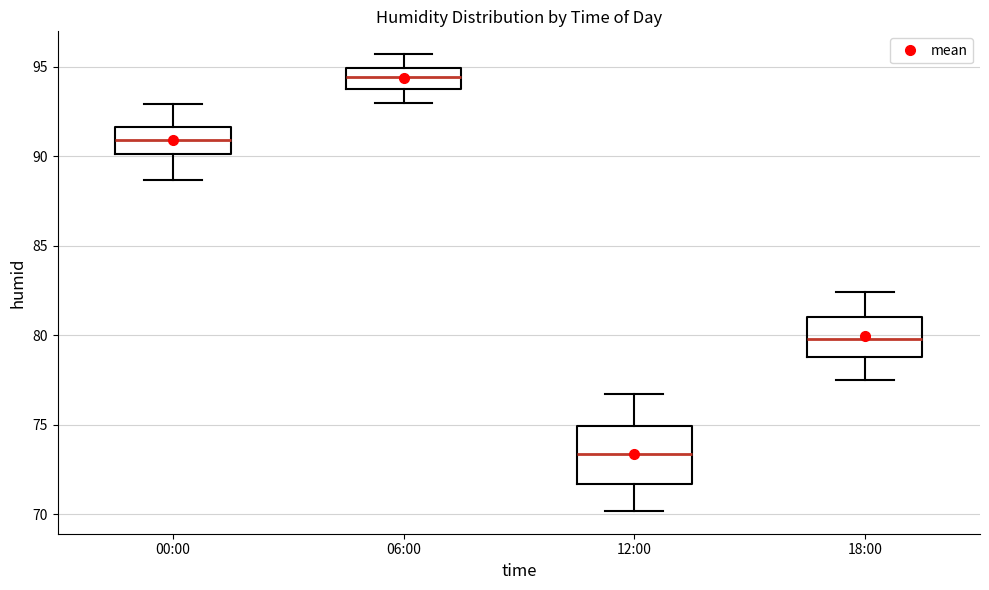

Where is the upper edge of the box for 00:00 on the y-axis? The values are not printed on the chart, so give them approximately, as read against the axis.

91.5